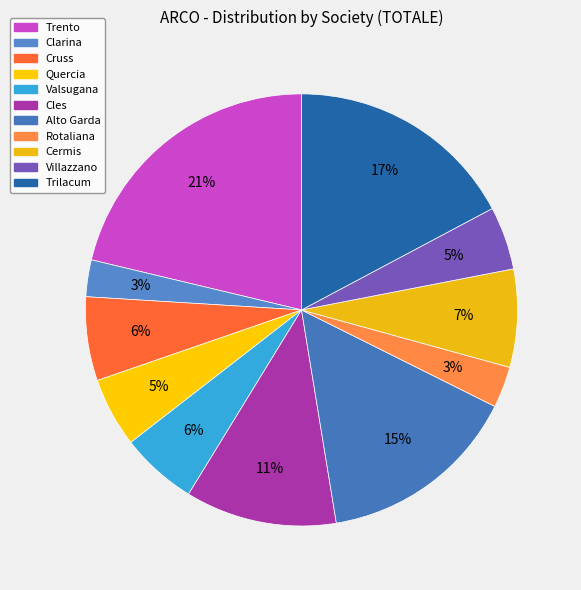

Is Trilacum the majority of the pie?

No